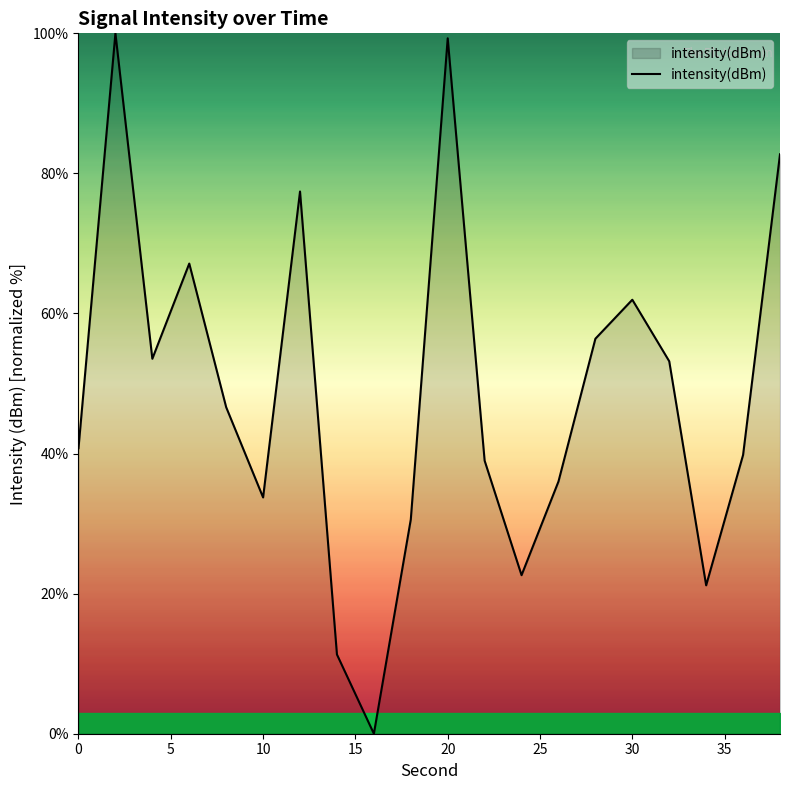

What is the difference between the maximum and minimum values?

100.0